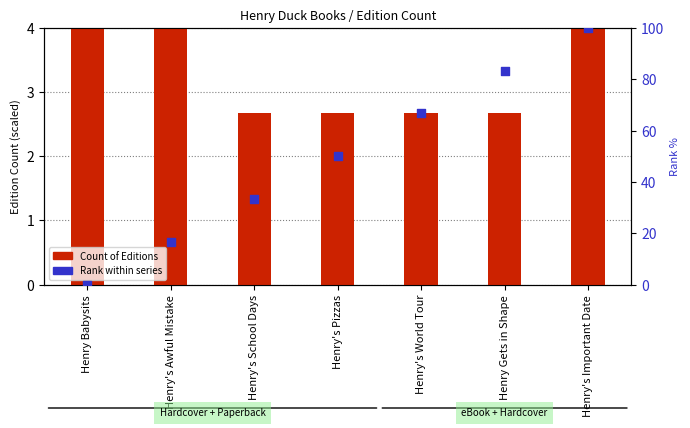

At which category is the sum across all series the highest?

Henry's Important Date